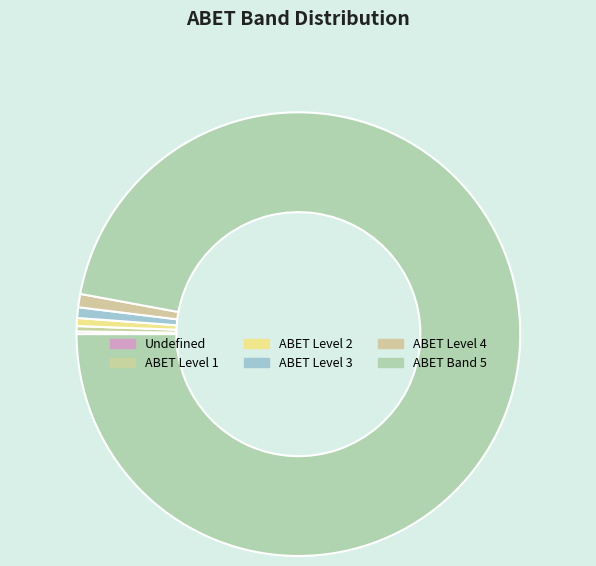

Rank the categories by value from lowest to highest.

Undefined, ABET Level 1, ABET Level 2, ABET Level 3, ABET Level 4, ABET Band 5